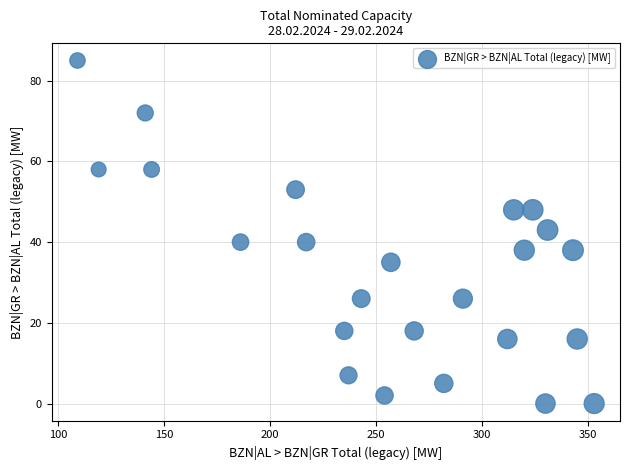

What Y value in the scatter plot is closest to 42?

43